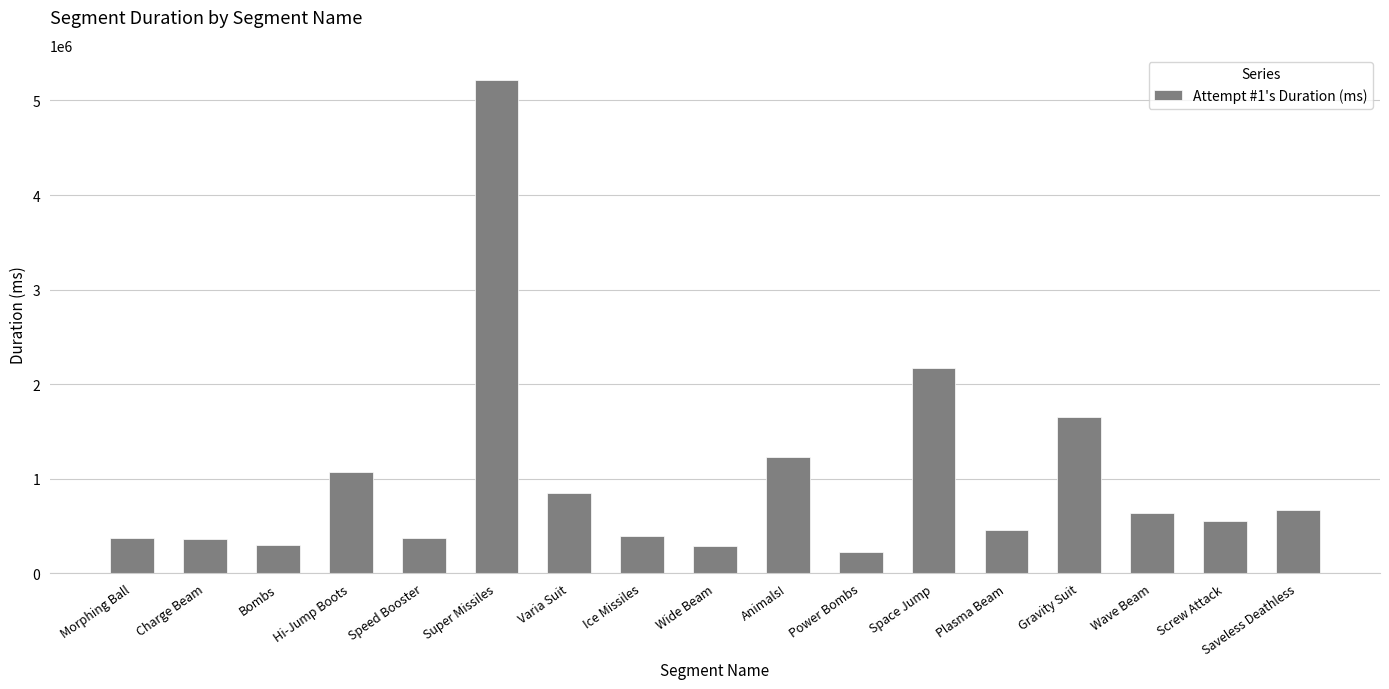

What is the difference between the values at Wide Beam and Gravity Suit?

1369533